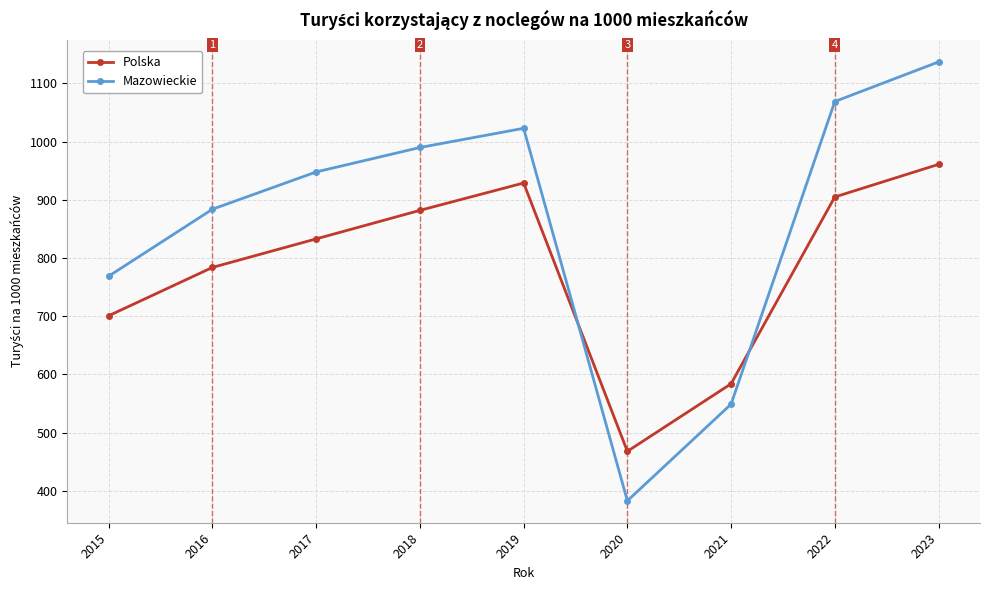

Is the value of Polska at 2016 greater than the value of Mazowieckie at 2015?

Yes